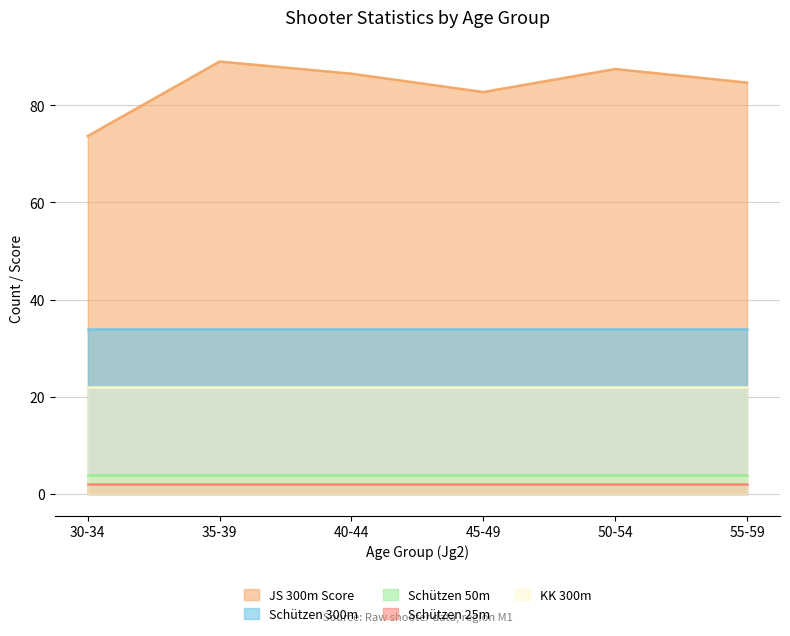

Which series has the widest spread of values?

JS 300m Score